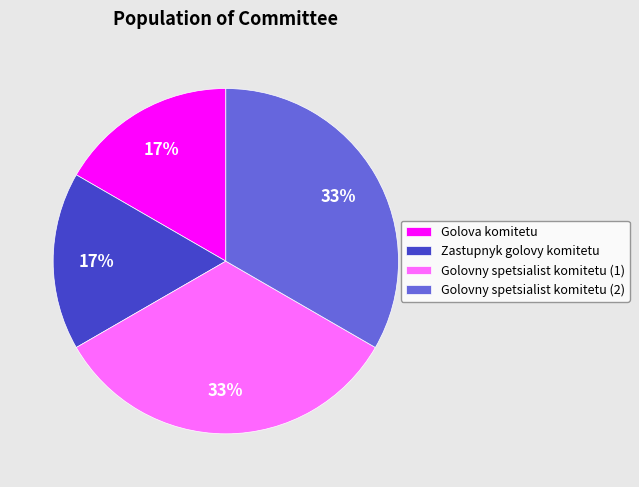

The Golovny spetsialist komitetu (2) slice represents 26% of the pie. True or false?

False